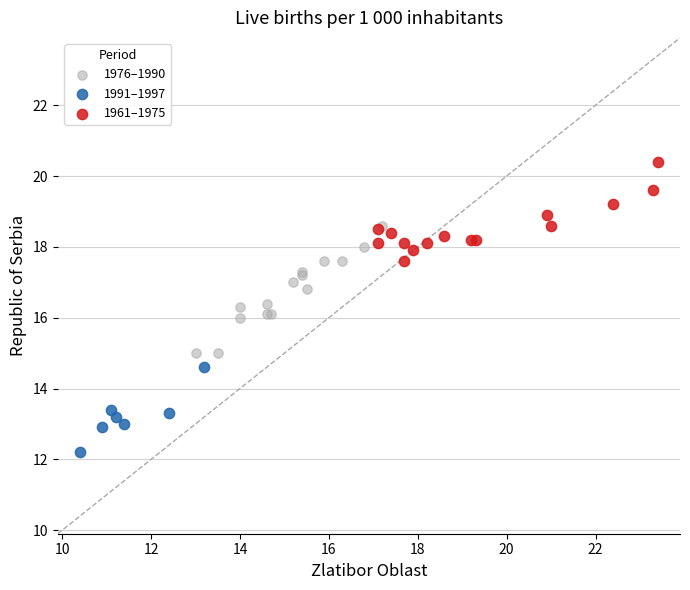

Which series contains the highest Y value?

1961–1975